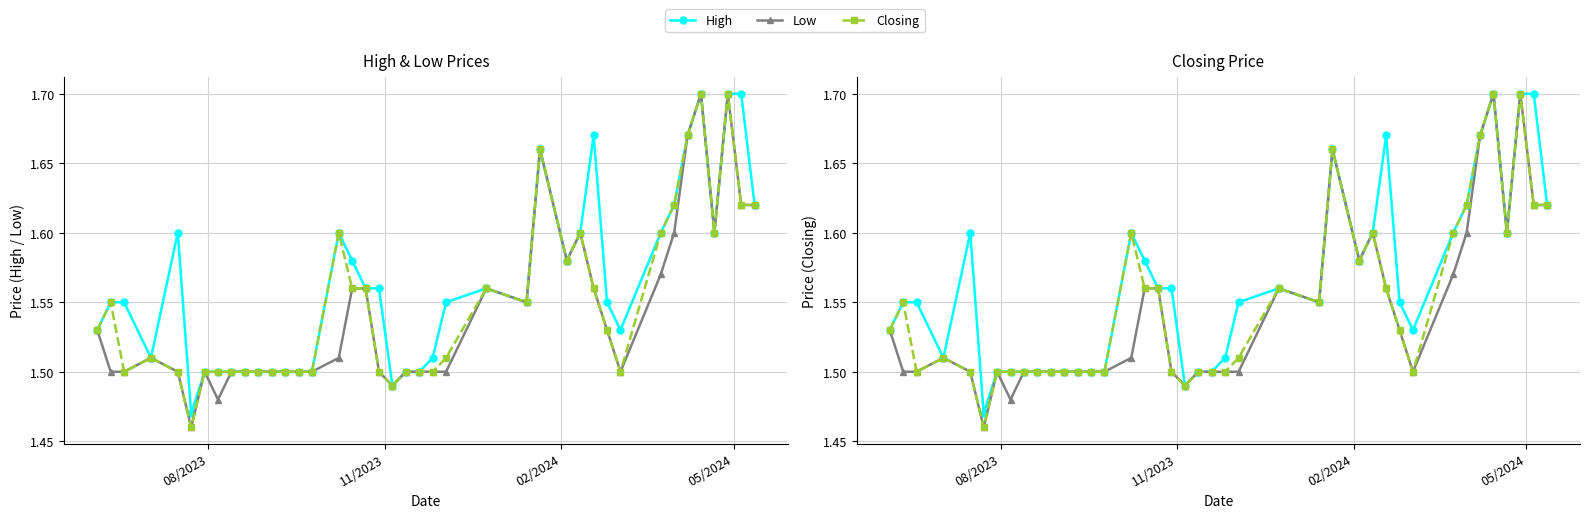

True or false: High and Closing intersect in this chart.

False